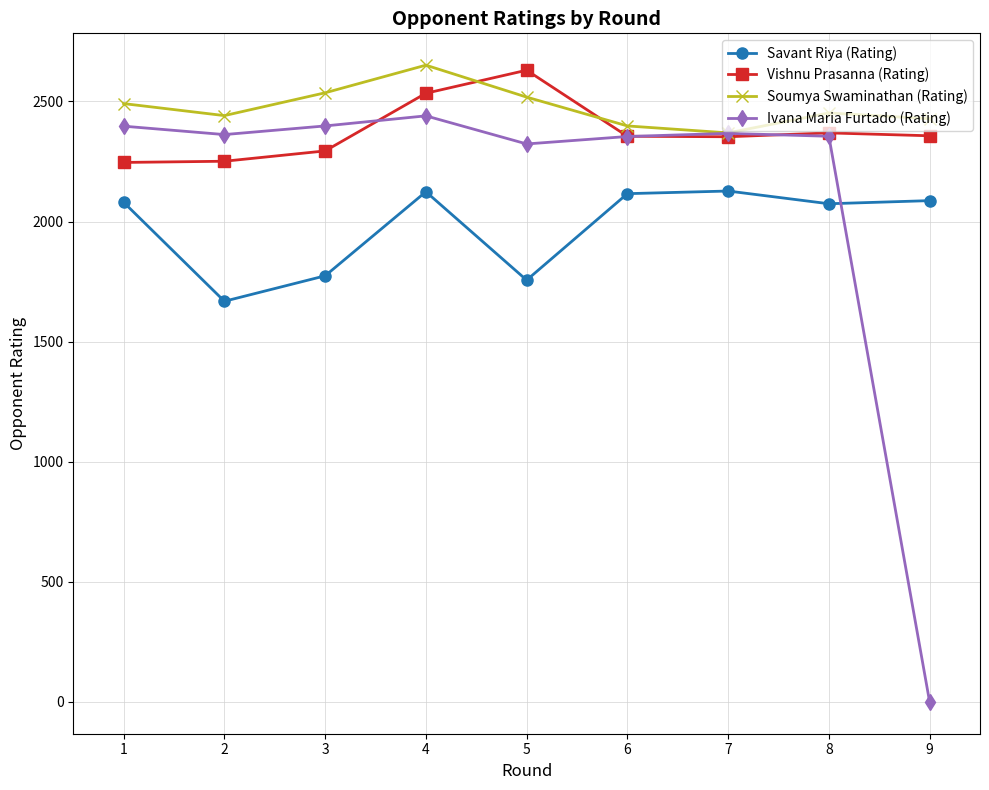

True or false: Soumya Swaminathan (Rating) and Savant Riya (Rating) intersect in this chart.

False